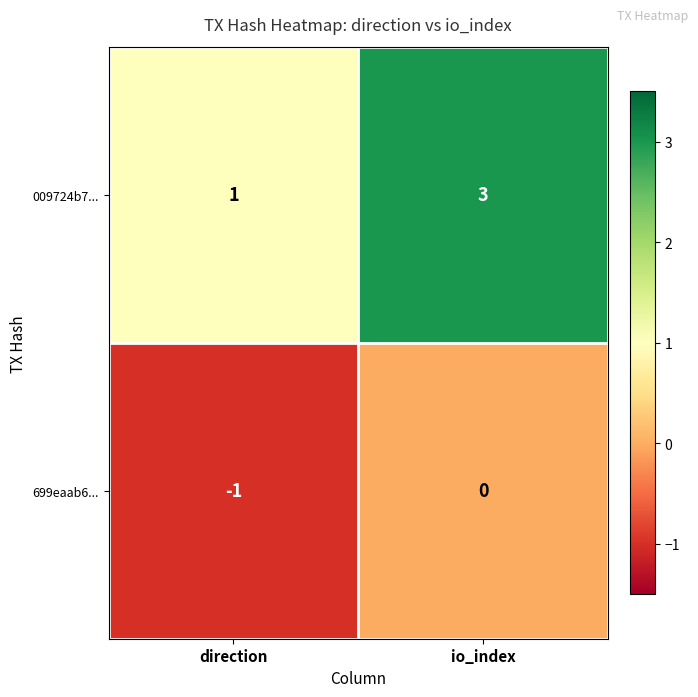

True or false: 009724b7... has a value of 3 at io_index.

True